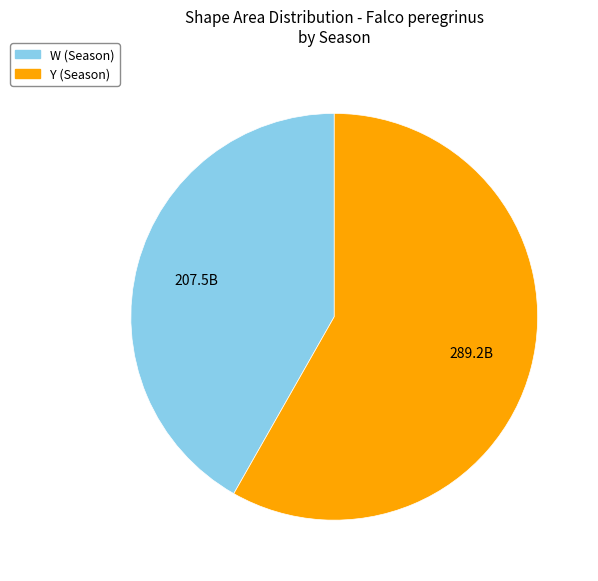

Which category has the smallest portion of the pie?

W (Season)